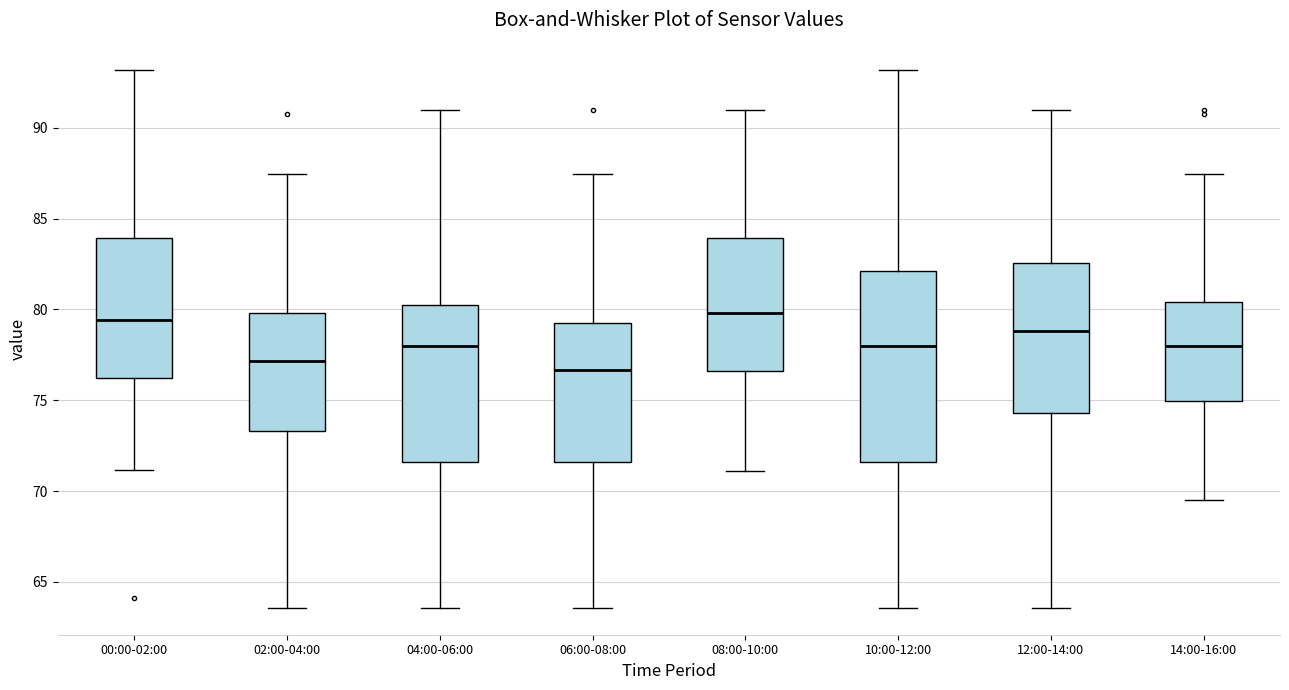

Reading left to right, transcribe this box plot: for each box, give where its median line is, the range the box spans, and where its two whiskers end, as read against the y-axis. The values are not printed on the chart, so give them approximately, as read against the axis.

00:00-02:00: median 79.5, box 76.0 to 84.0, whiskers 71.0 to 93.0
02:00-04:00: median 77.0, box 73.5 to 80.0, whiskers 63.5 to 87.5
04:00-06:00: median 78.0, box 71.5 to 80.0, whiskers 63.5 to 91.0
06:00-08:00: median 76.5, box 71.5 to 79.0, whiskers 63.5 to 87.5
08:00-10:00: median 80.0, box 76.5 to 84.0, whiskers 71.0 to 91.0
10:00-12:00: median 78.0, box 71.5 to 82.0, whiskers 63.5 to 93.0
12:00-14:00: median 79.0, box 74.5 to 82.5, whiskers 63.5 to 91.0
14:00-16:00: median 78.0, box 75.0 to 80.5, whiskers 69.5 to 87.5